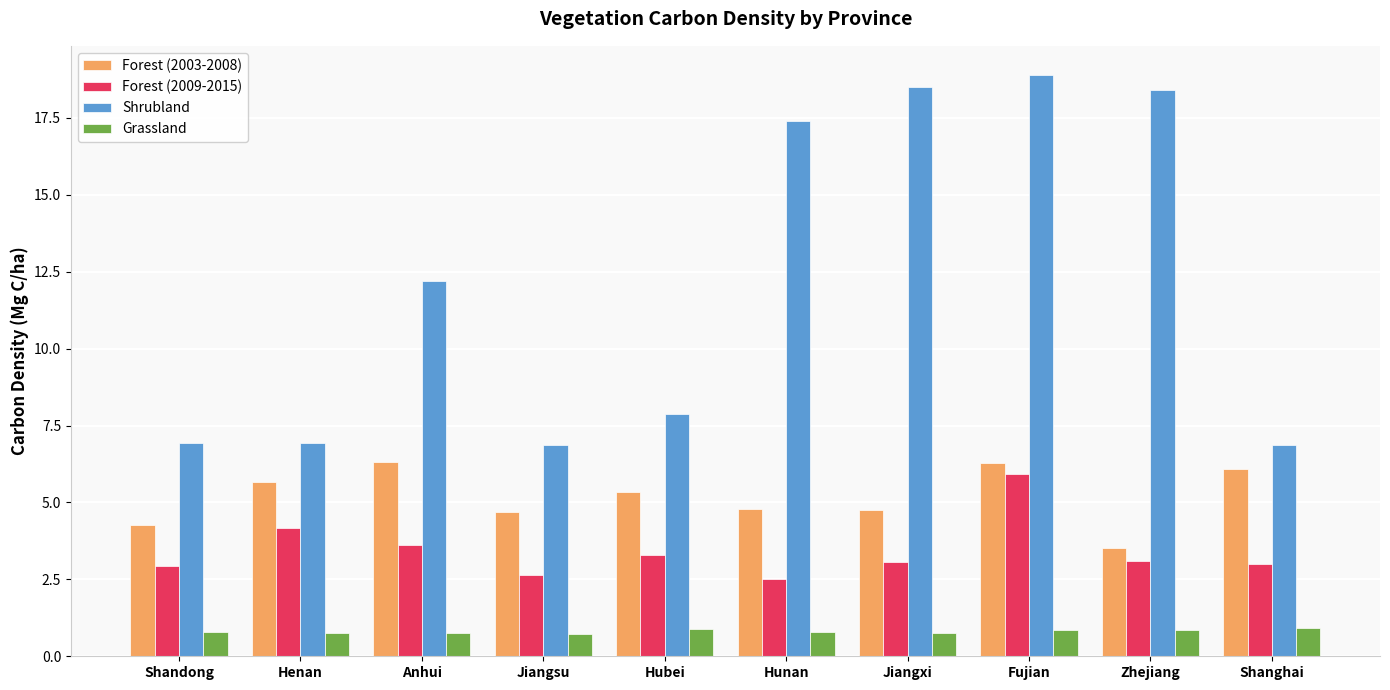

Which series changed the most between Jiangsu and Fujian?

Shrubland